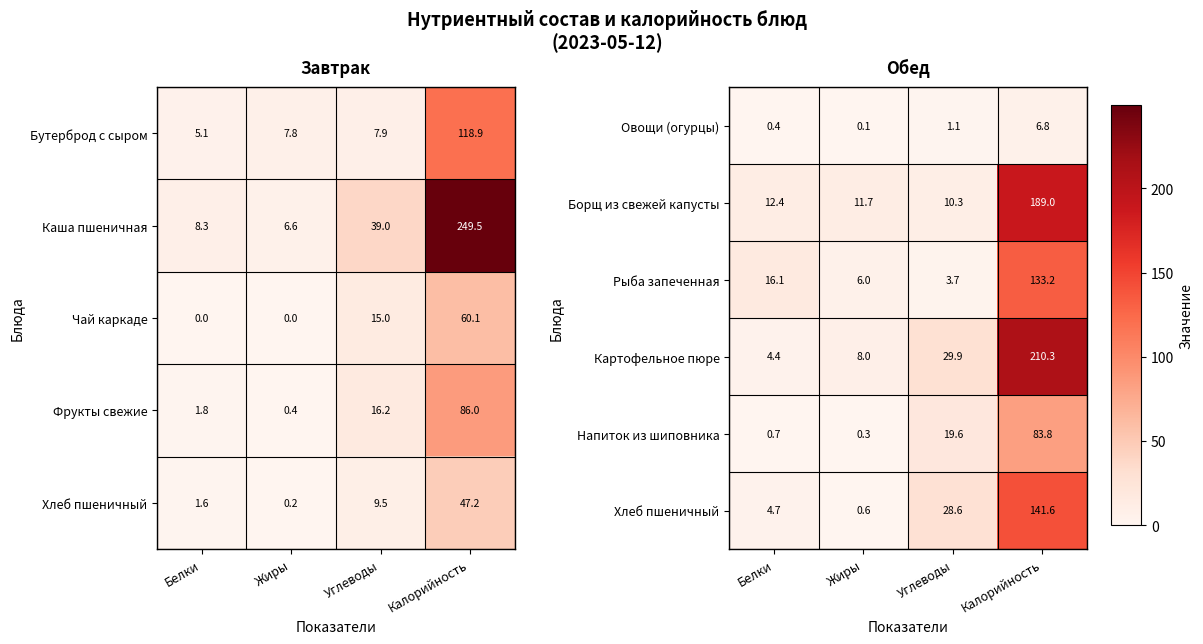

At which label does Картофельное пюре first exceed 29?

Углеводы